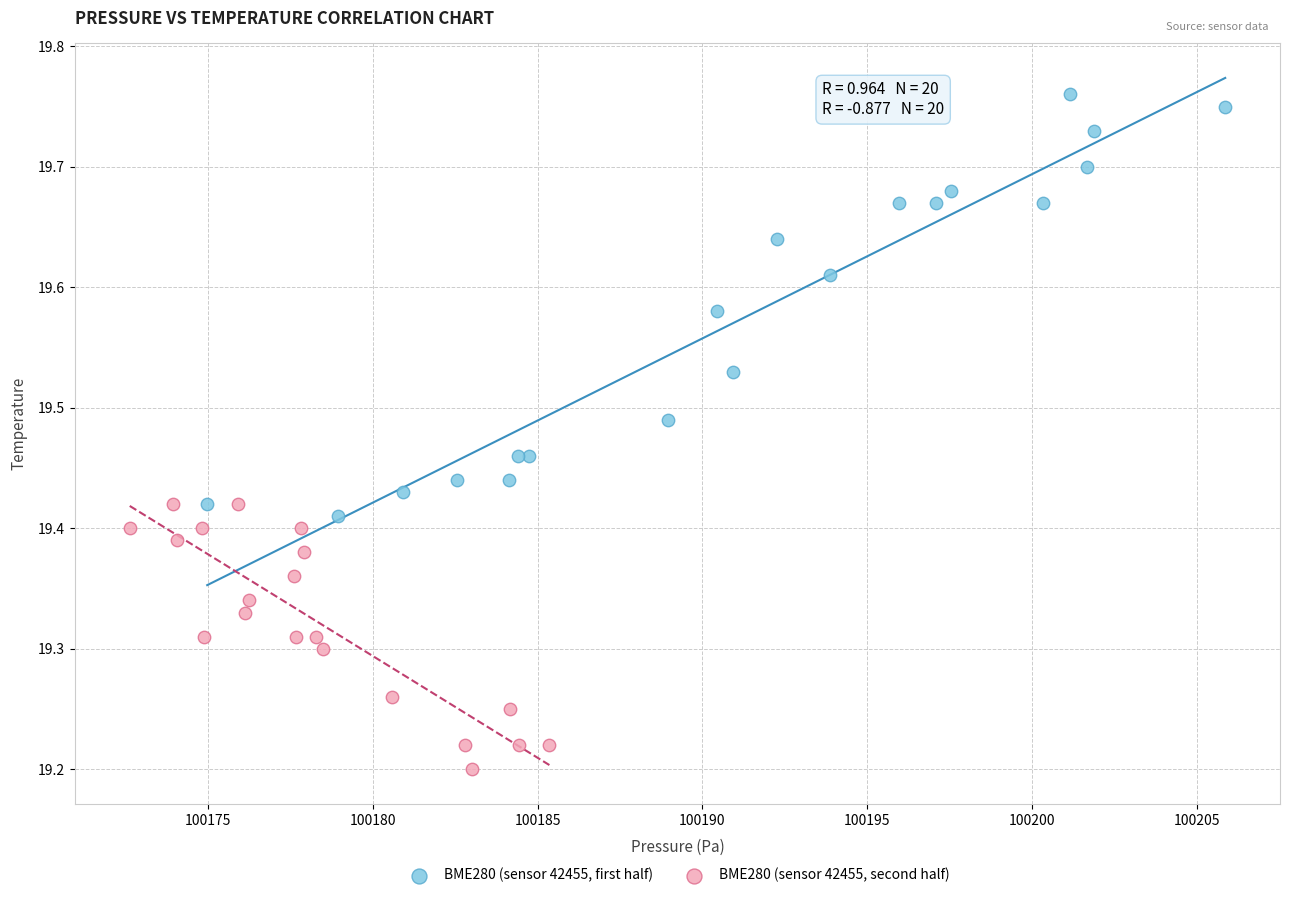

Which series contains the highest Y value?

BME280 (sensor 42455, first half)